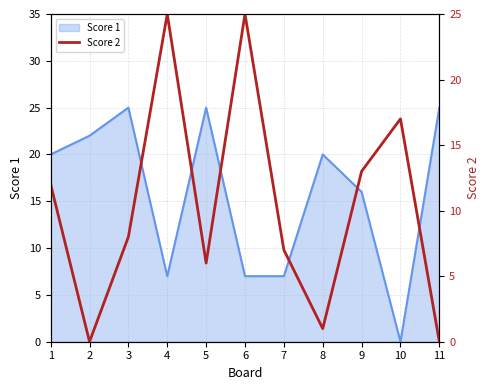

Rank the categories by value from highest to lowest.

4, 6, 10, 9, 1, 3, 7, 5, 8, 2, 11